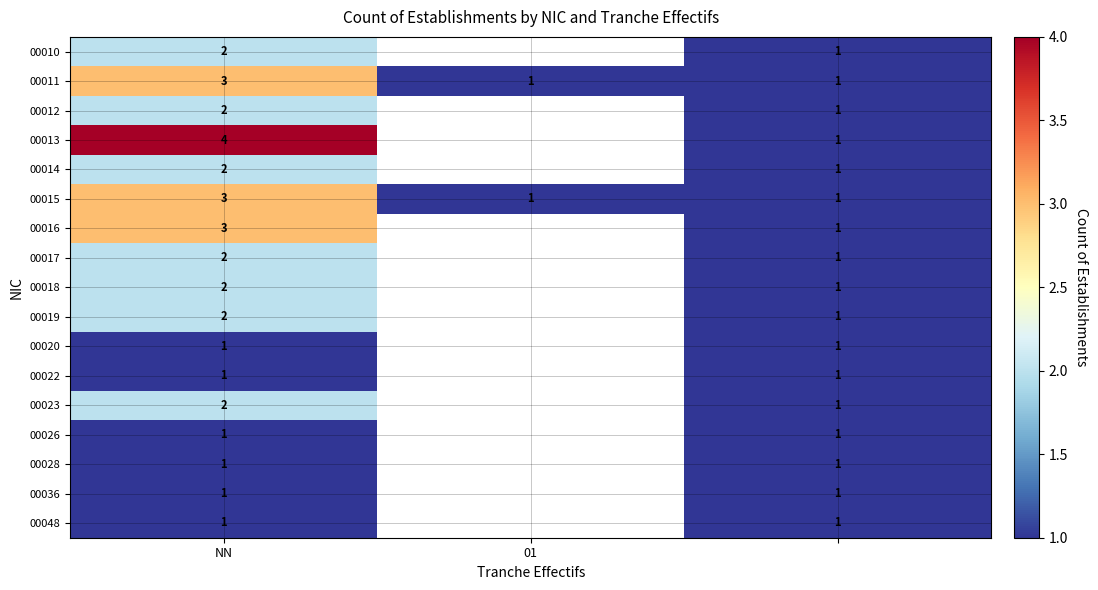

The 00036 series shows 1 at NN. True or false?

True